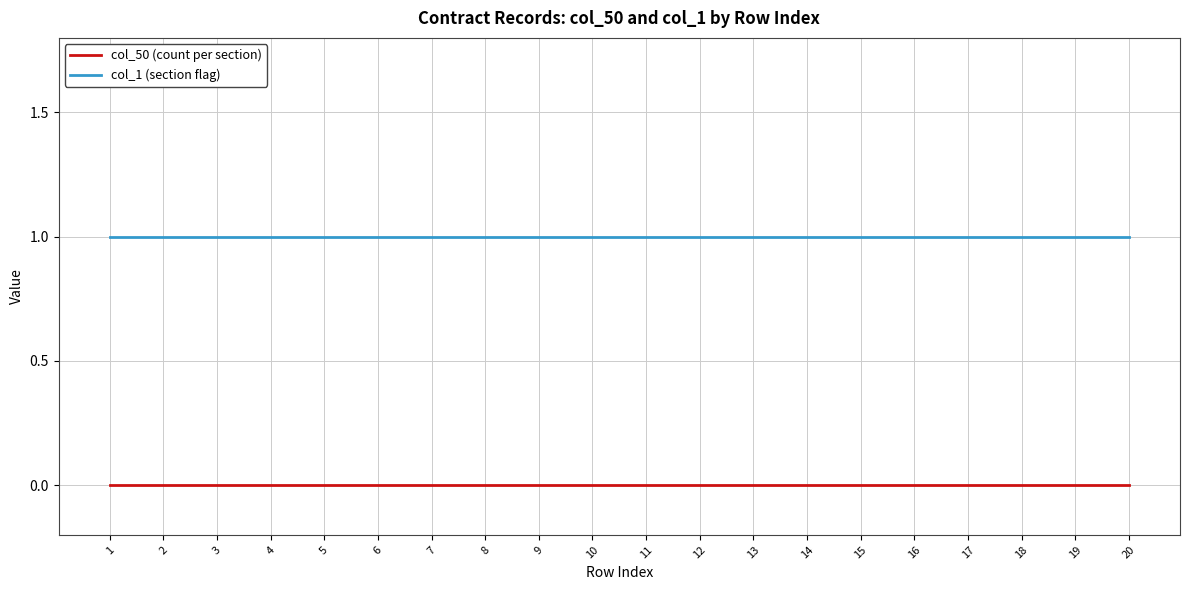

Reading left to right, extract all data points from this chart.

col_50 (count per section): 1=0	2=0	3=0	4=0	5=0	6=0	7=0	8=0	9=0	10=0	11=0	12=0	13=0	14=0	15=0	16=0	17=0	18=0	19=0	20=0
col_1 (section flag): 1=1	2=1	3=1	4=1	5=1	6=1	7=1	8=1	9=1	10=1	11=1	12=1	13=1	14=1	15=1	16=1	17=1	18=1	19=1	20=1